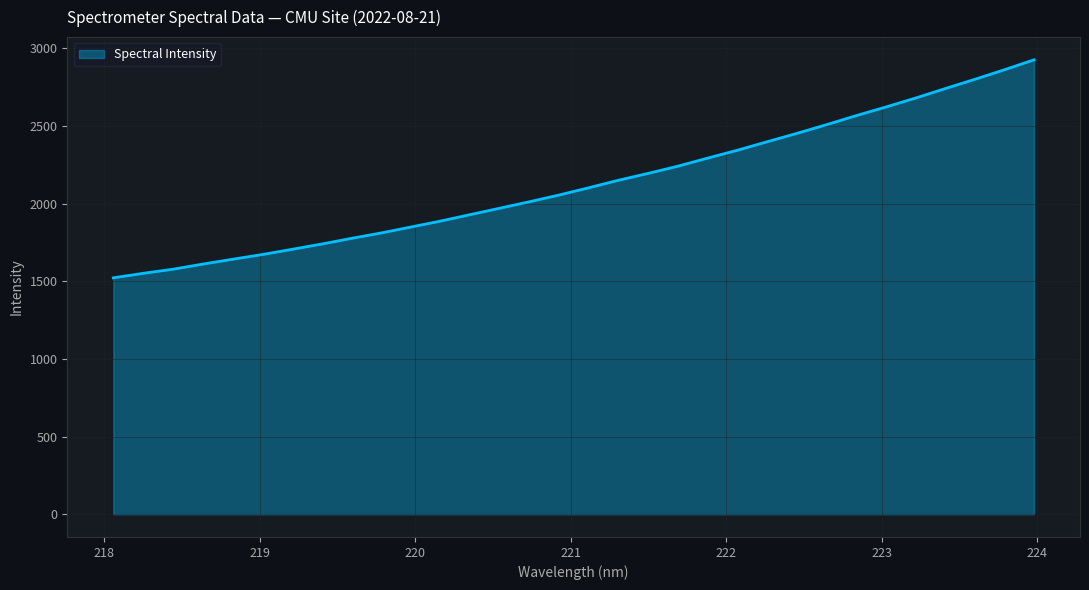

What is the maximum value shown in the chart?

2925.1